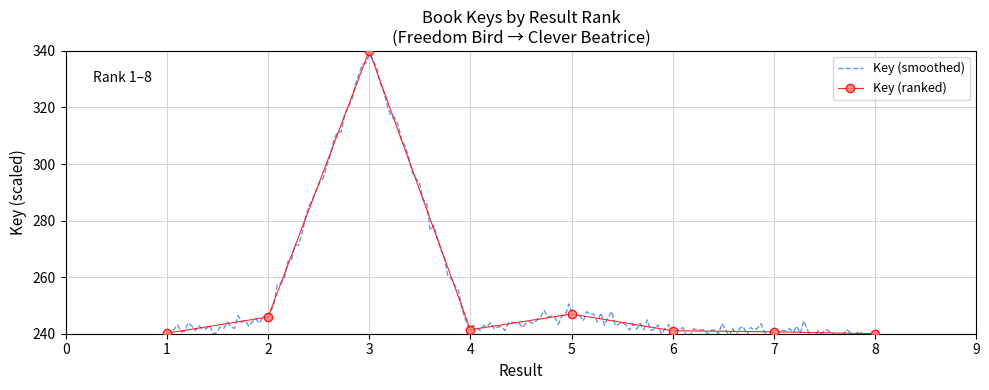

What is the value of the Key (ranked) point at the 2nd from the left?

245.9